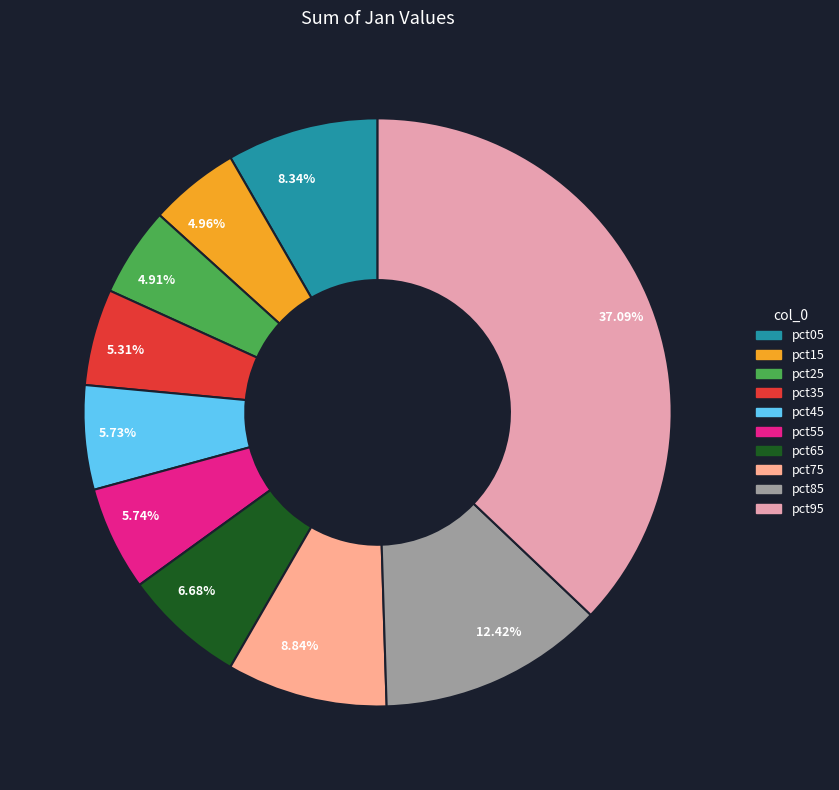

Which slice is the largest?

37.09%